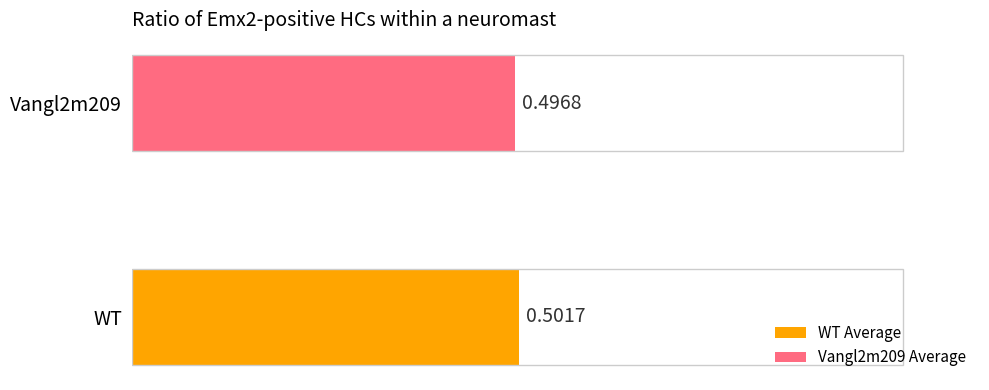

What is the sum of all values?

1.0